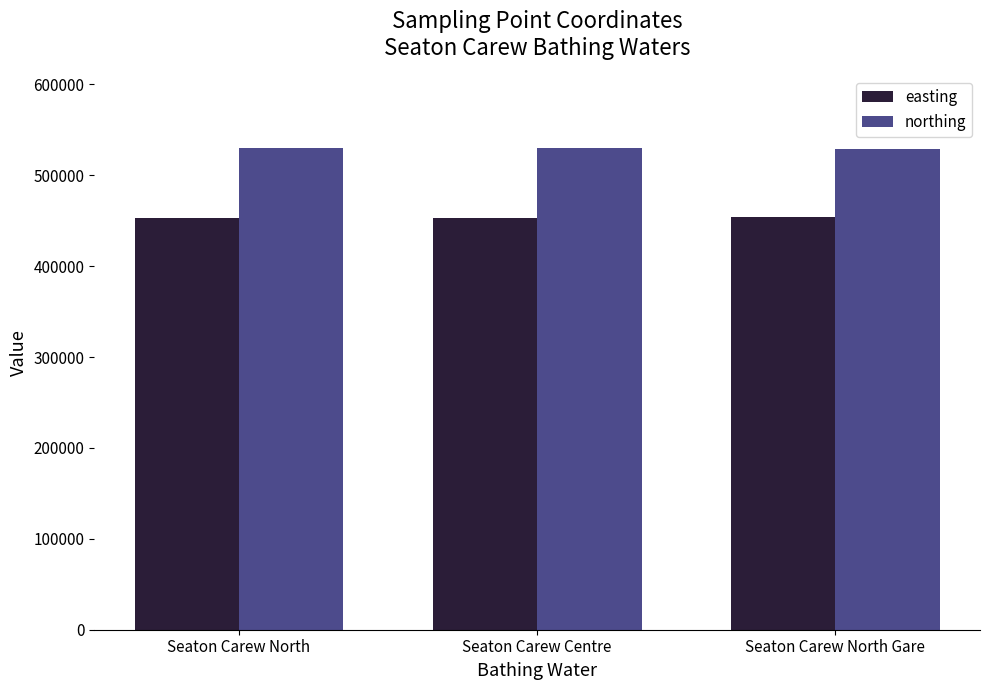

The easting series shows 452950 at Seaton Carew Centre. True or false?

True